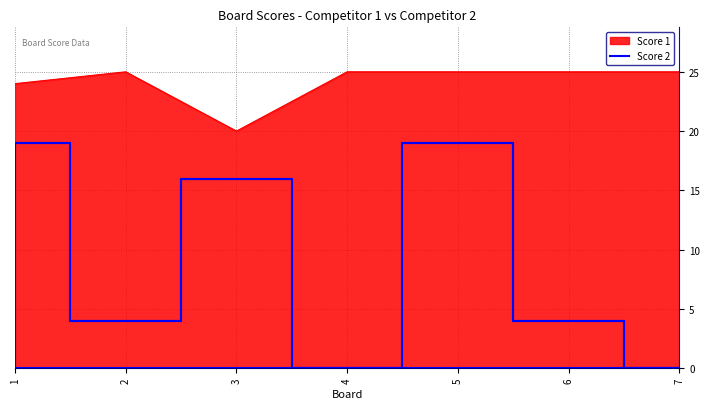

Which label corresponds to the smallest value in the chart?

4